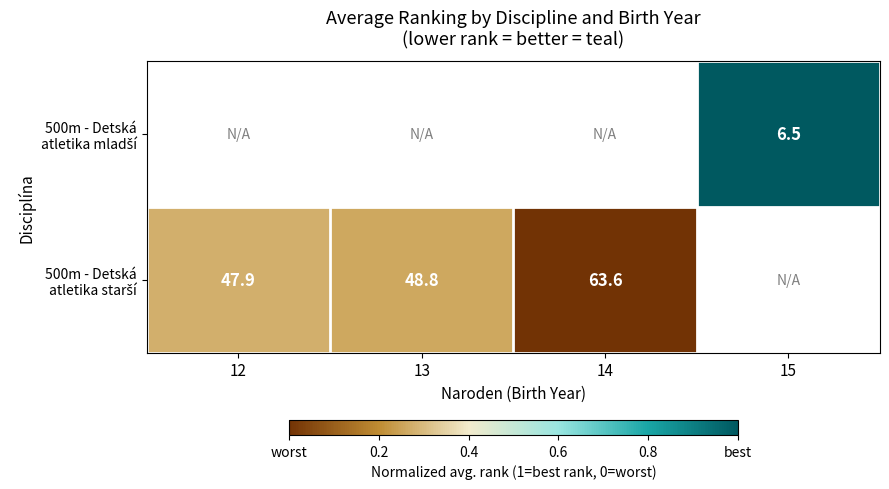

What is the greatest value displayed?

1.0